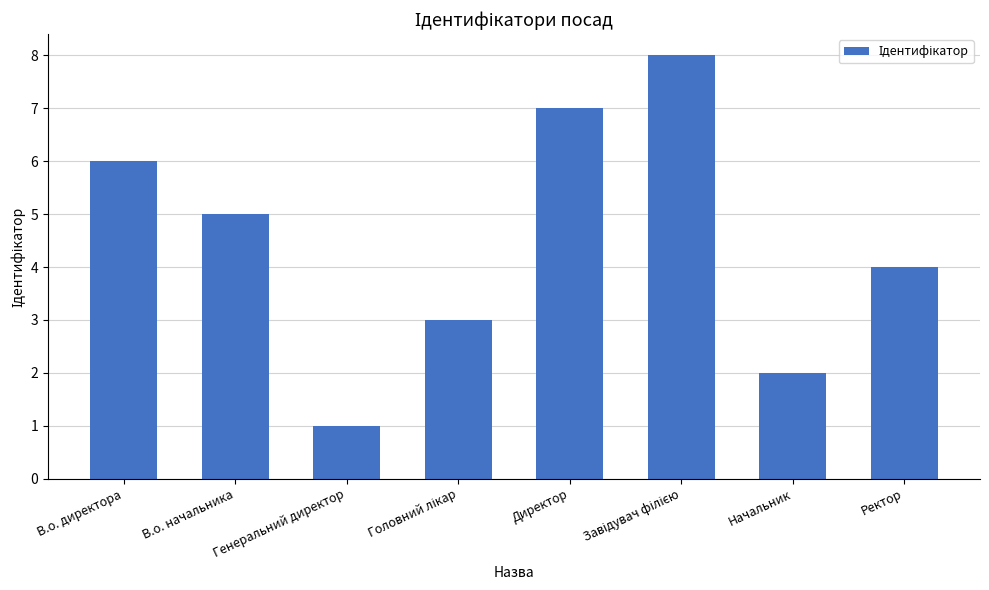

How many distinct data groups are displayed?

1